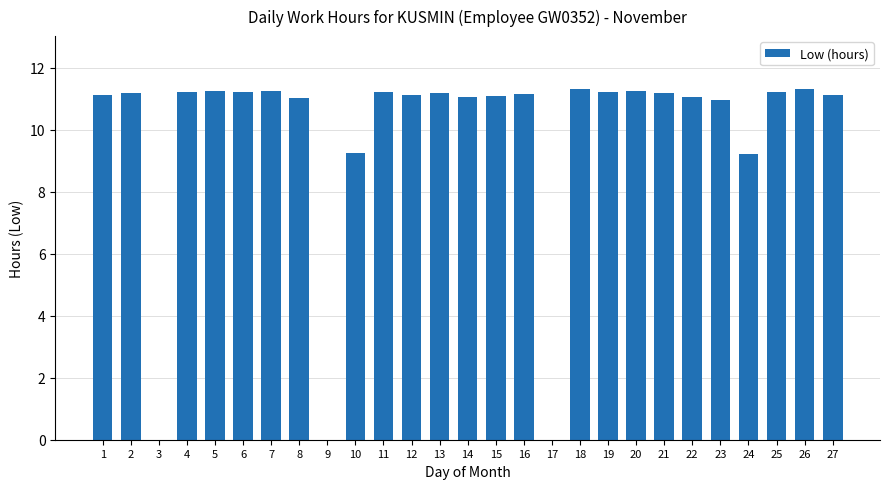

Approximately how many times larger is the value at 14 compared to 11?

1.0